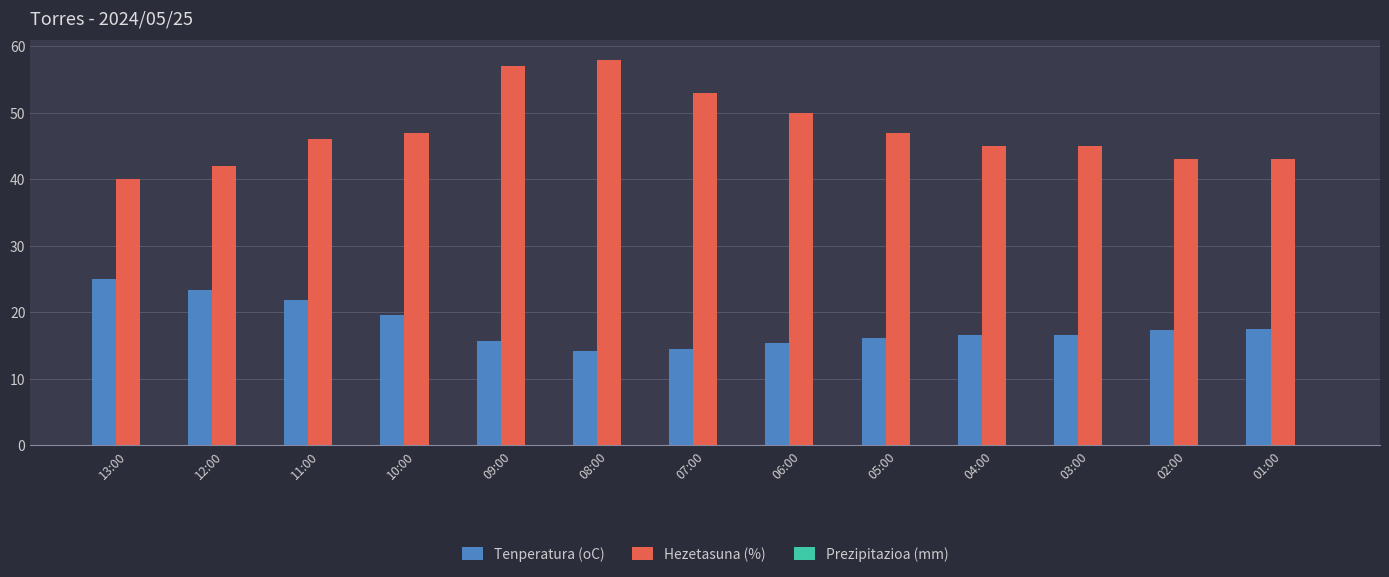

Which series has the widest spread of values?

Hezetasuna (%)